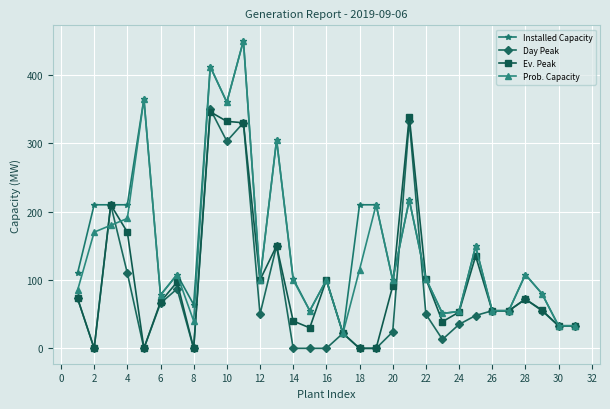

True or false: Installed Capacity has more than 0 interior local peaks.

True